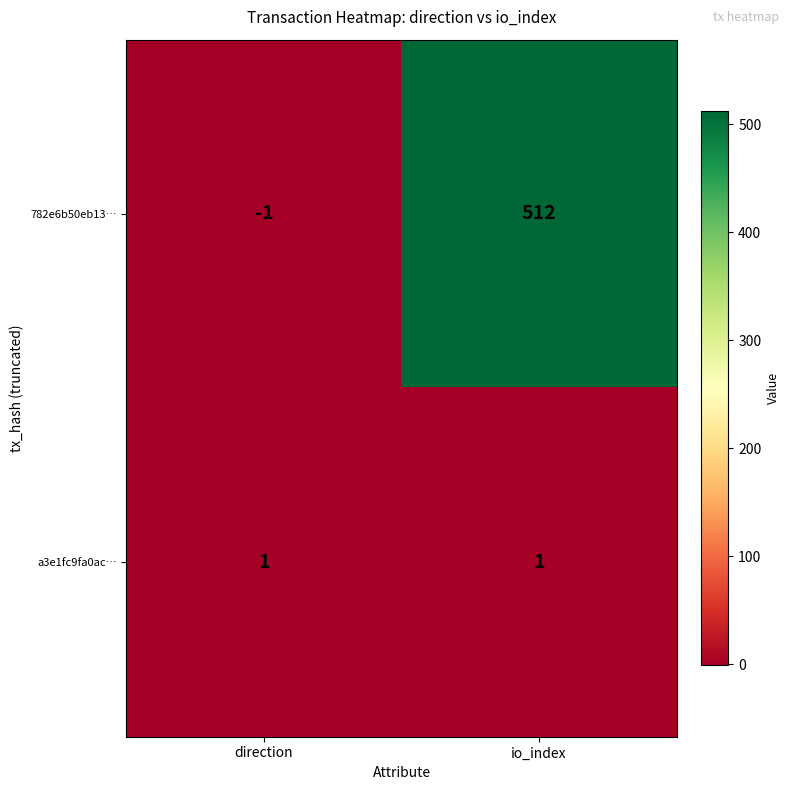

Which label corresponds to the smallest value in the chart?

direction